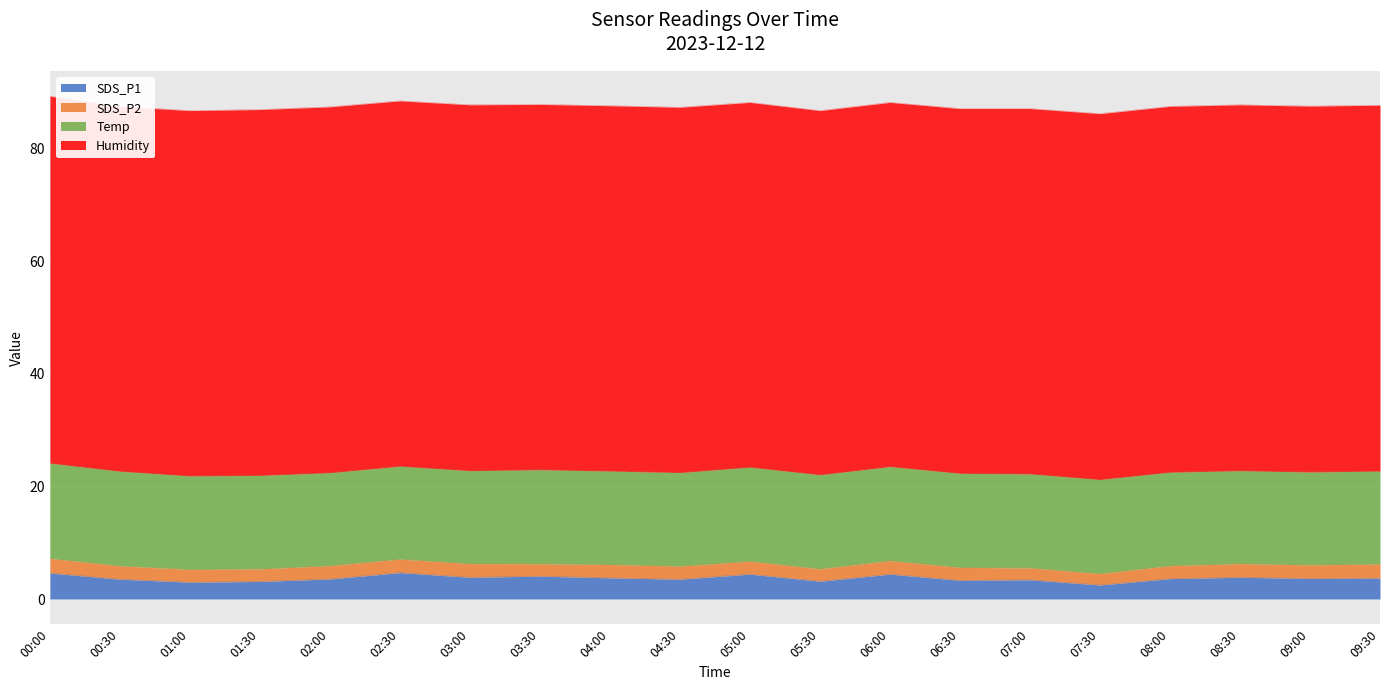

Reading left to right, list all the values displayed in this chart.

SDS_P1: 4.6	3.5	3.0	3.1	3.6	4.7	3.9	4.1	3.8	3.5	4.4	3.2	4.4	3.3	3.4	2.5	3.6	3.9	3.7	3.7
SDS_P2: 2.6	2.4	2.3	2.2	2.4	2.4	2.4	2.2	2.4	2.3	2.3	2.2	2.4	2.3	2.1	2.0	2.3	2.4	2.4	2.5
Temp: 16.9	16.8	16.6	16.6	16.5	16.5	16.5	16.7	16.6	16.6	16.7	16.7	16.7	16.7	16.7	16.7	16.6	16.5	16.5	16.5
Humidity: 65.2	64.8	64.9	65.0	65.0	64.9	65.0	64.9	64.9	64.9	64.8	64.7	64.7	64.8	64.9	65.0	65.0	65.0	65.0	65.0